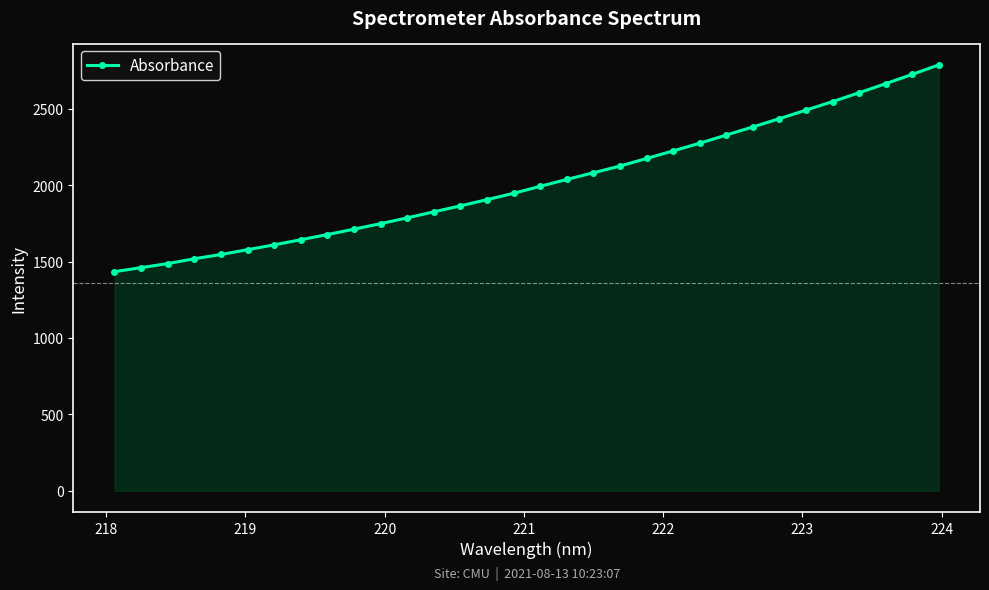

What is the value of the 11th point from the left?

1748.9